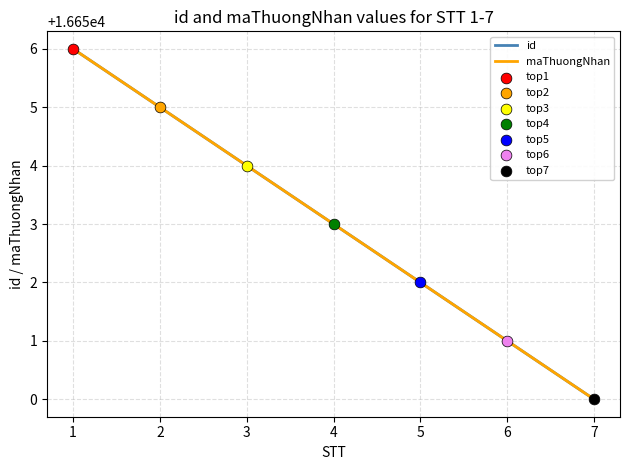

At which category is the sum across all series the highest?

1